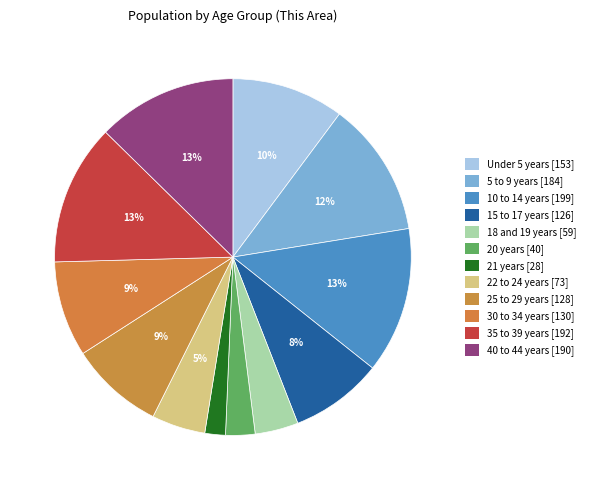

Between 35 to 39 years and 10 to 14 years, which is larger?

10 to 14 years